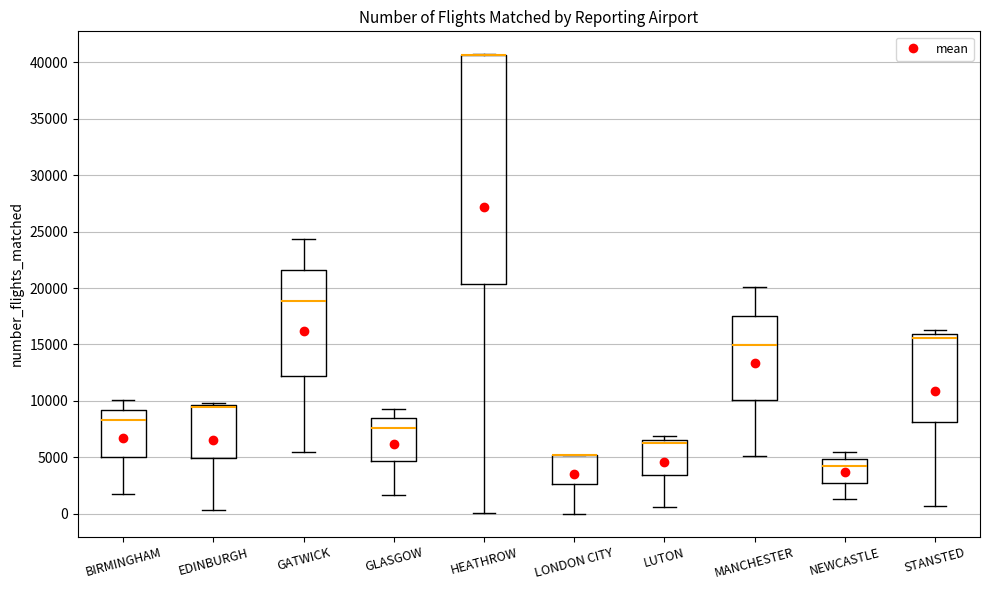

Comparing the boxes themselves (not the whiskers), which one is the tallest?

HEATHROW